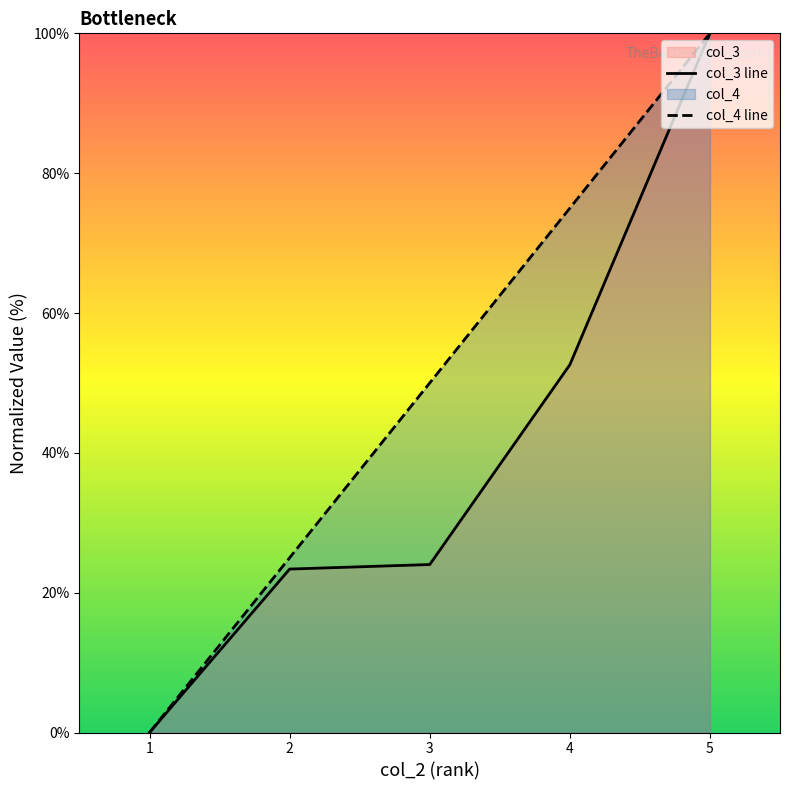

What are all the series names shown in the legend?

col_3, col_4